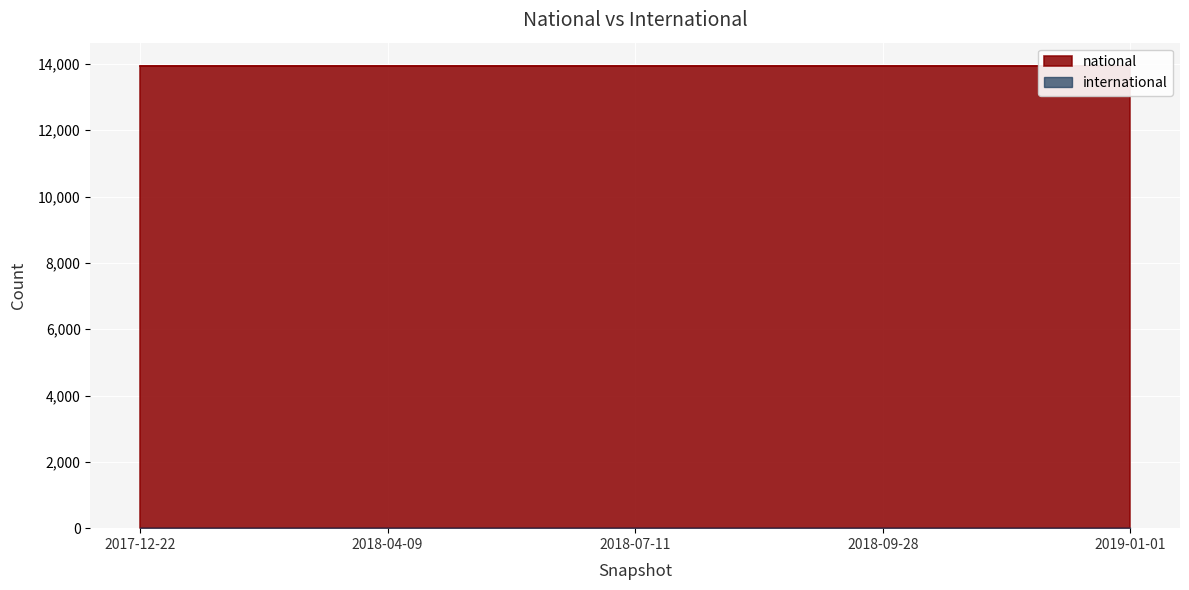

Which series changed the most between 2017-12-22 and 2018-07-11?

national